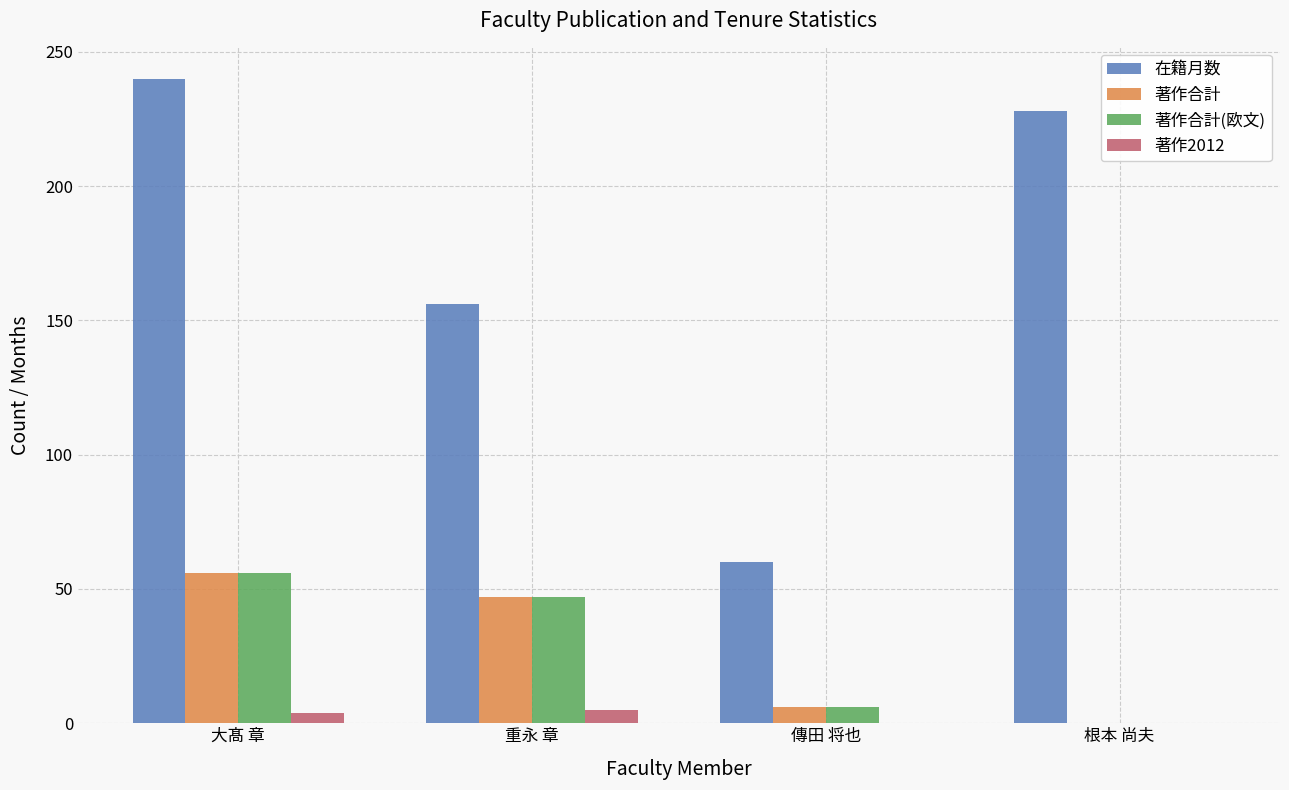

True or false: 著作合計 has a value of 56 at 大髙 章.

True